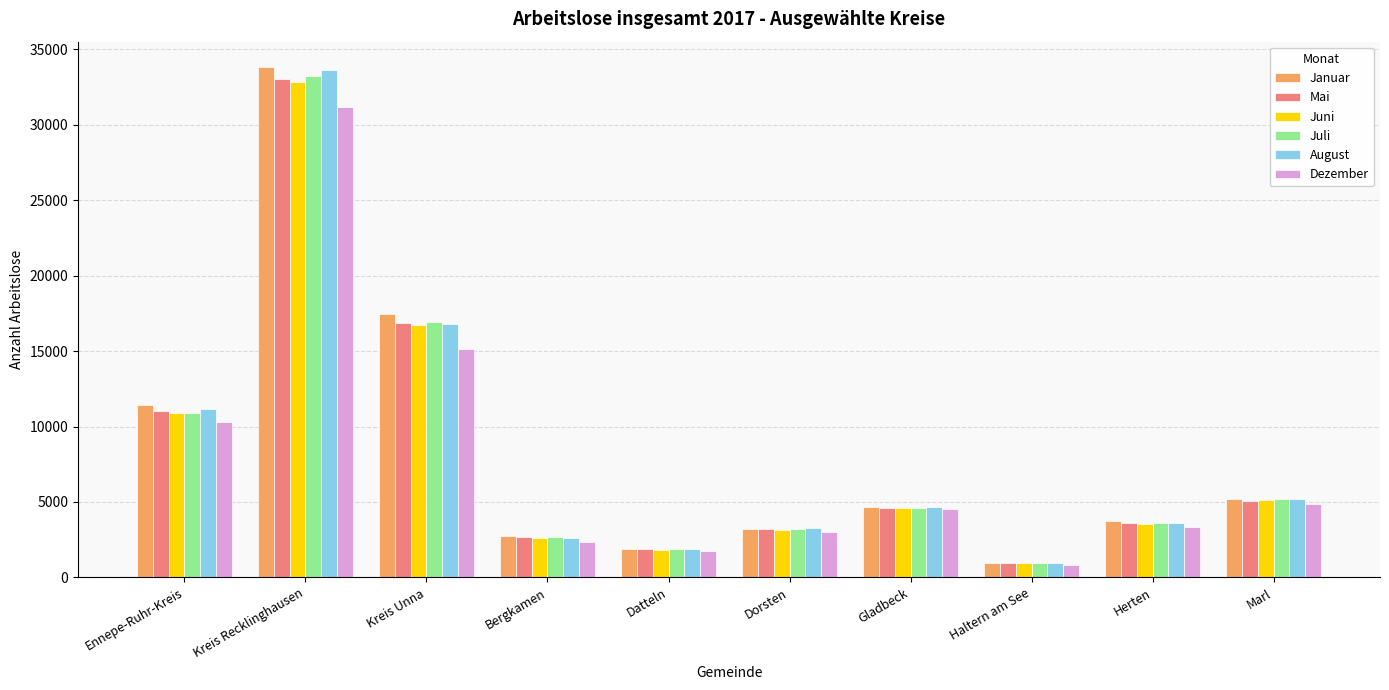

Is it true that Dezember equals 4871 at Marl?

True